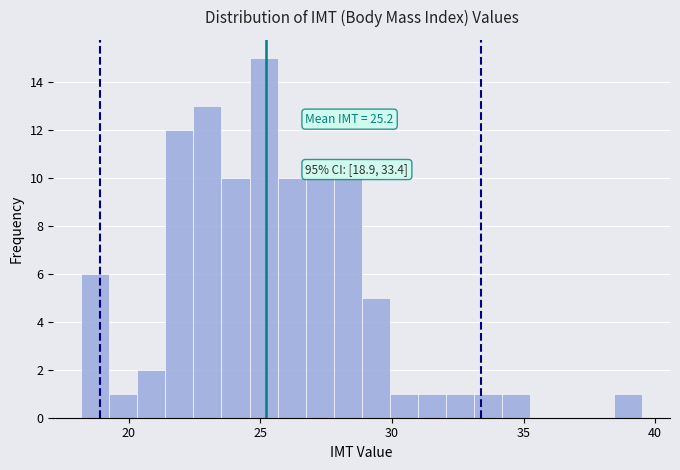

Around what value on the x-axis is the tallest bar? Give the approximate position of its centre, as read against the axis.

25.0